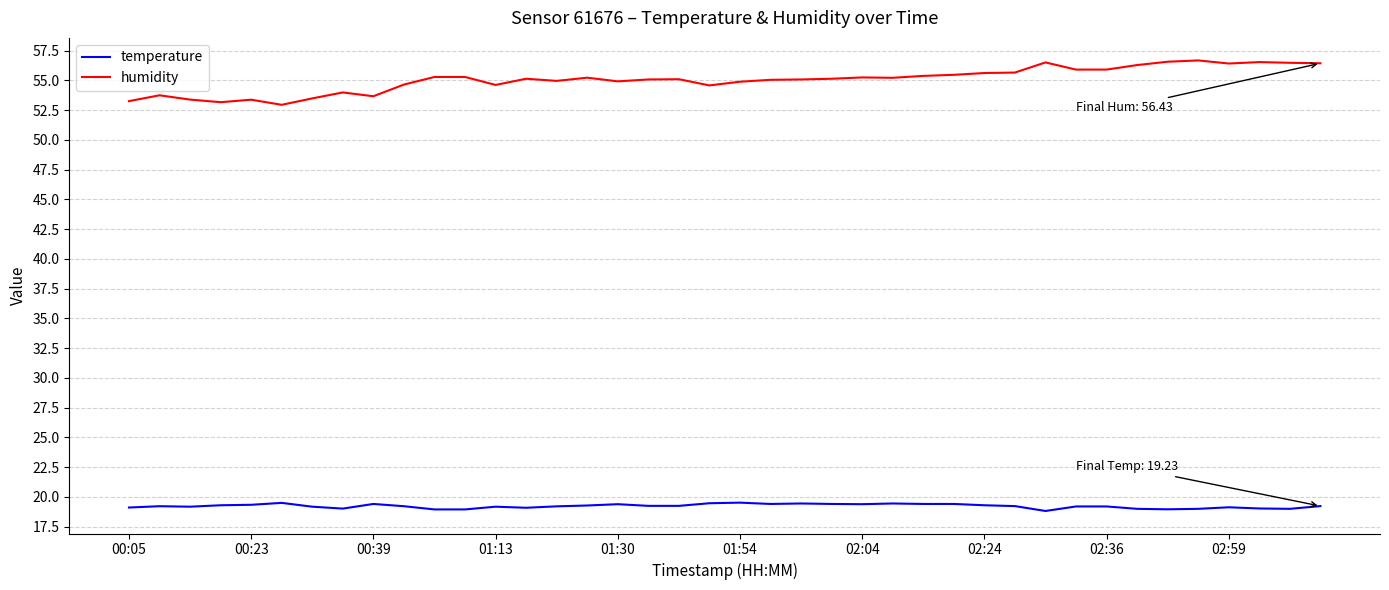

Which series has the largest total across all categories?

humidity